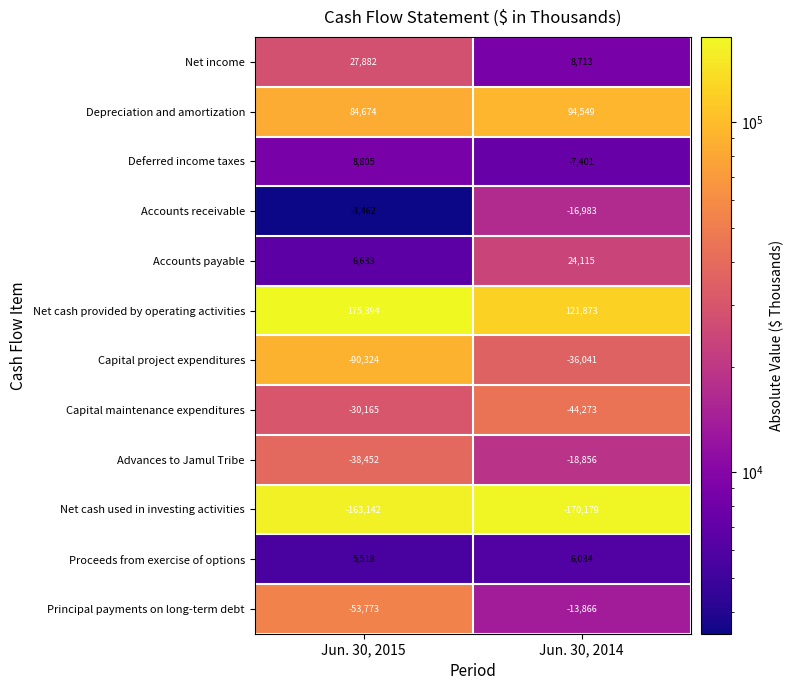

How many categories are shown in the chart?

2